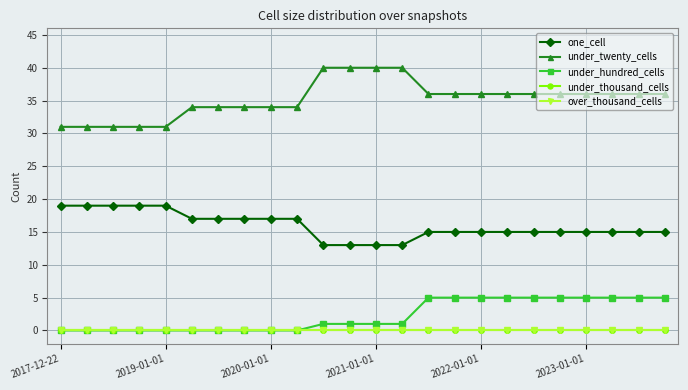

Does the chart have visible grid lines?

Yes